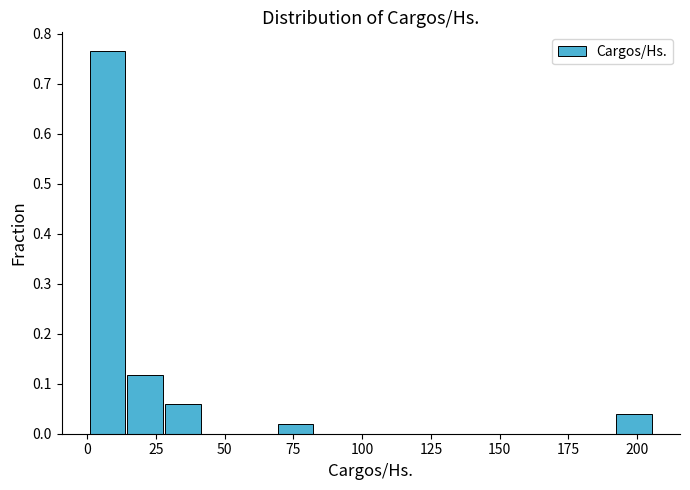

Read against the x-axis, roughly where is the centre of the tallest bar?

5